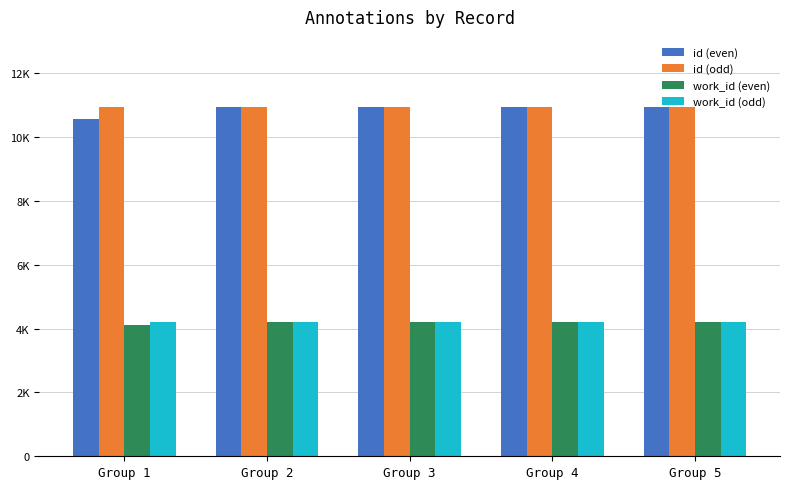

What are all the series names shown in the legend?

id (even), id (odd), work_id (even), work_id (odd)